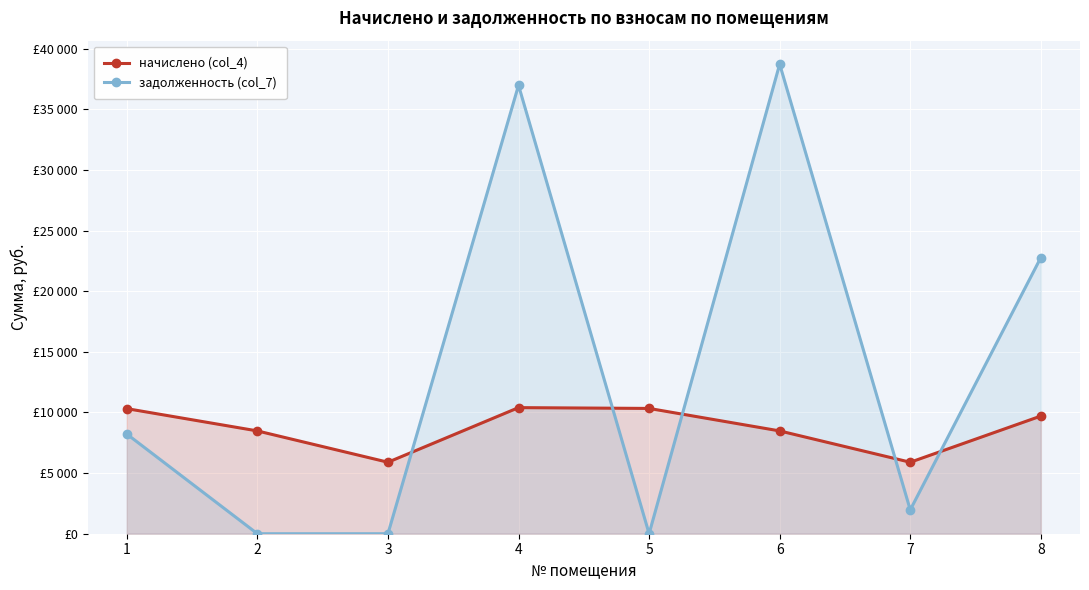

The задолженность (col_7) series shows 51908.7 at 4. True or false?

False